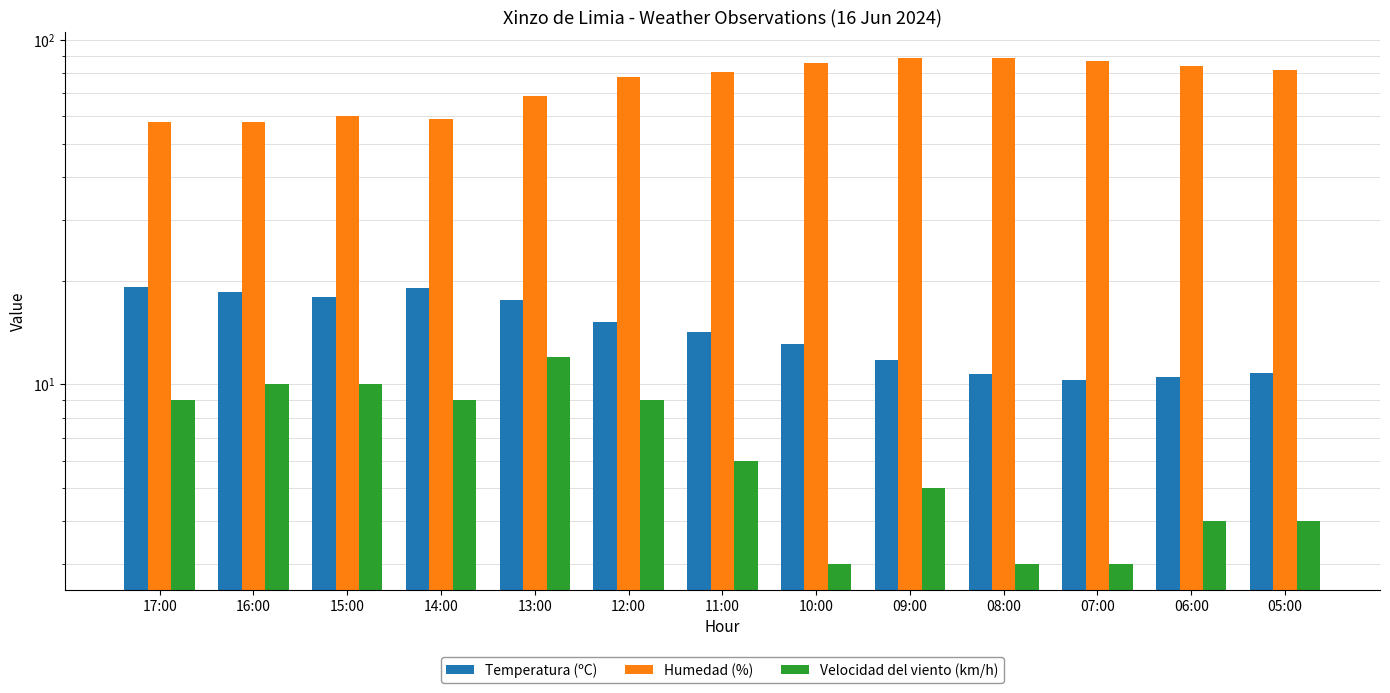

Which category has the lowest value in the Humedad (%) series?

17:00